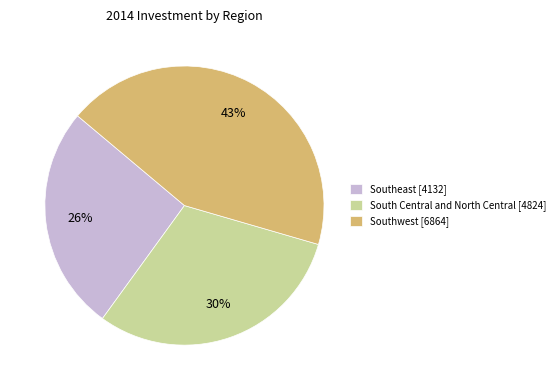

Count the number of slices in the pie.

3